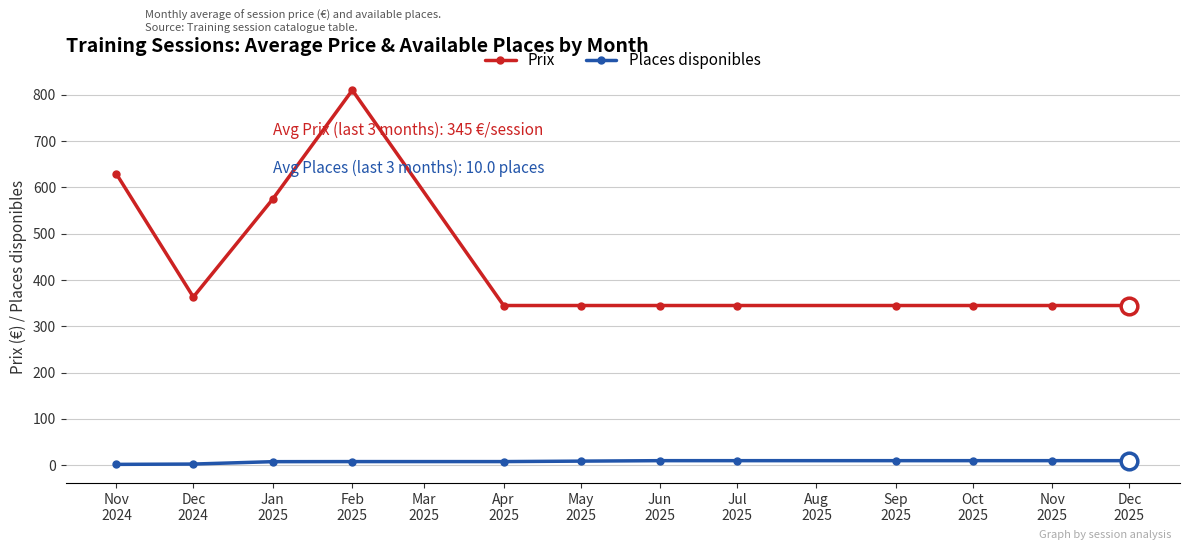

What is the greatest value displayed?

810.0